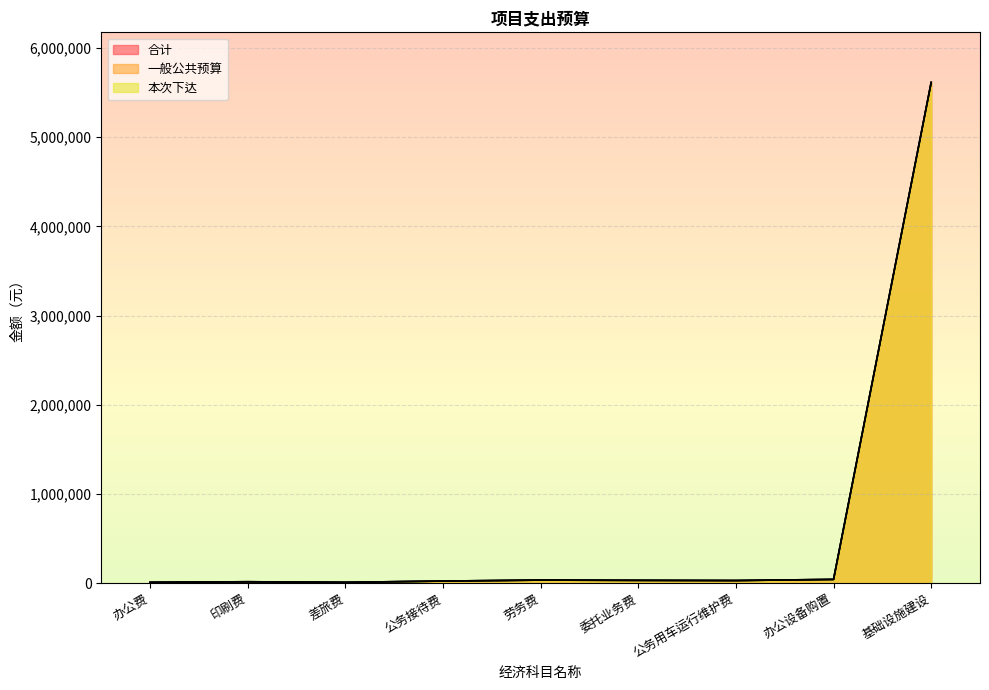

In 本次下达, how many points are lower than both neighbors (excluding endpoints)?

2